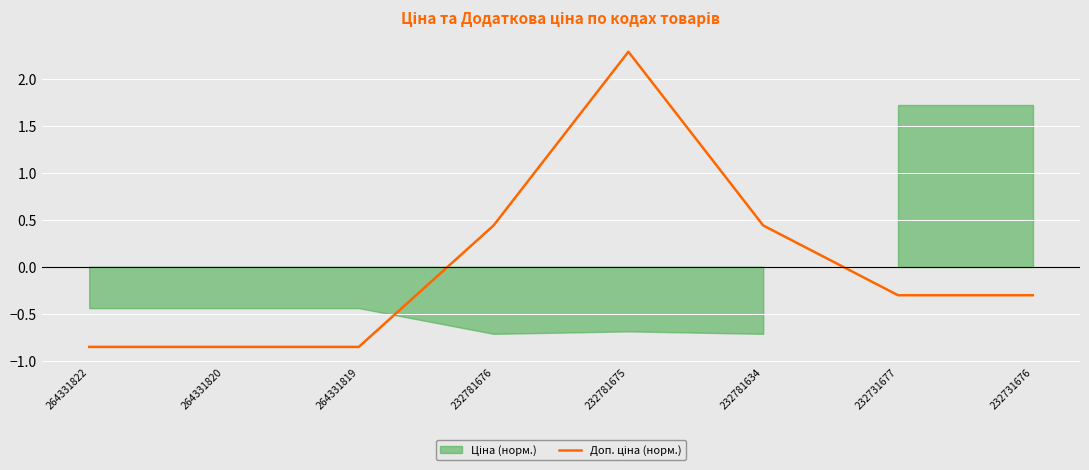

The value at 264331820 is -0.9. True or false?

True